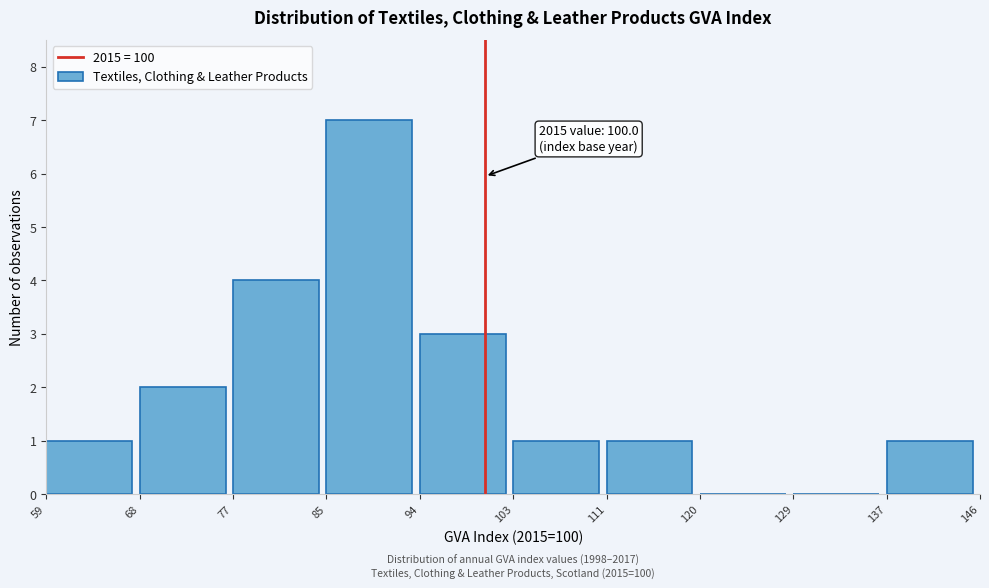

Which range on the x-axis has the tallest bar?

85 to 94